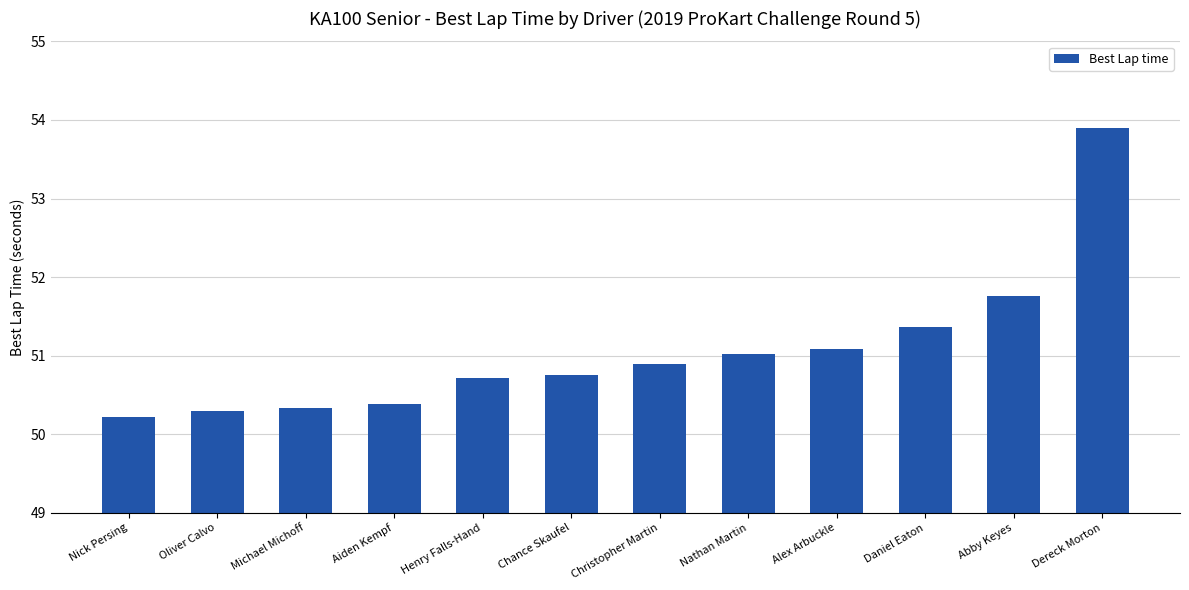

The value at Alex Arbuckle is 51.1. True or false?

True